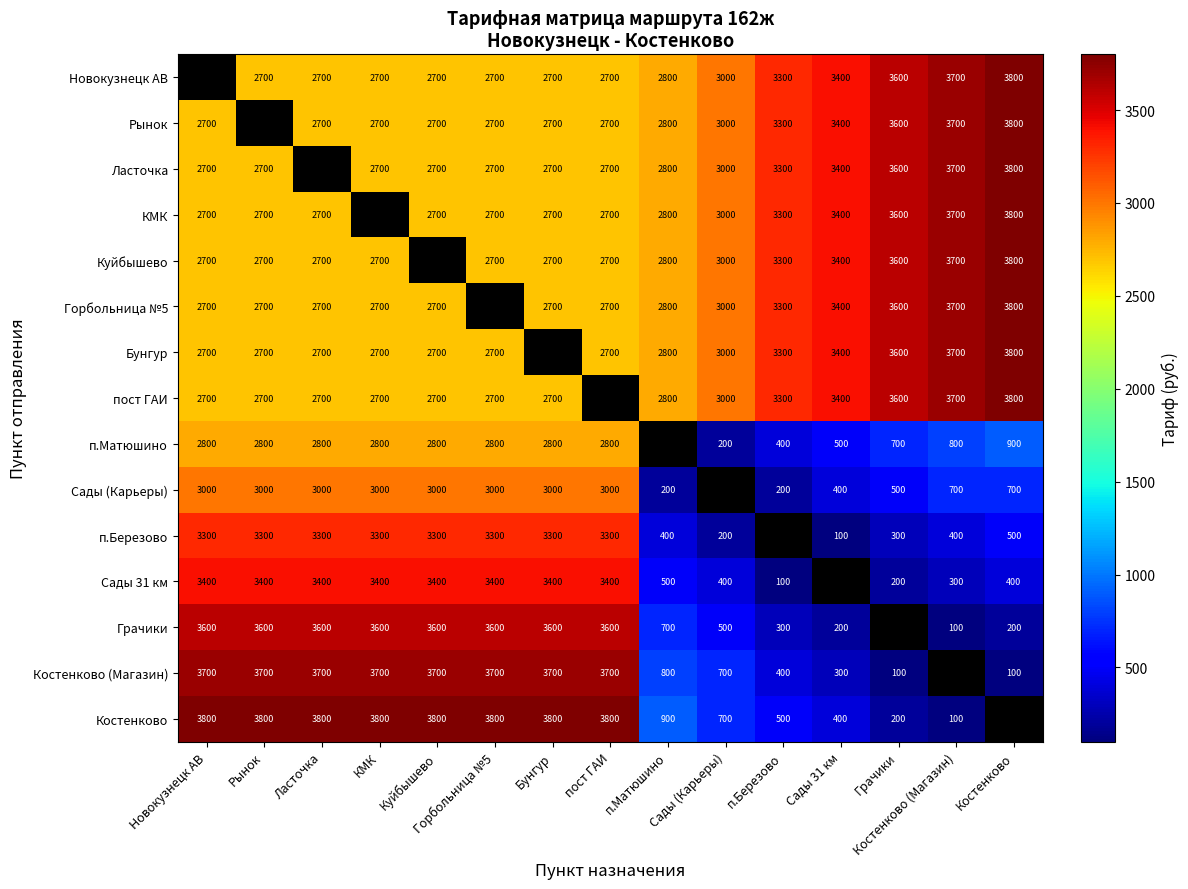

What is the maximum value for Рынок?

3800.0